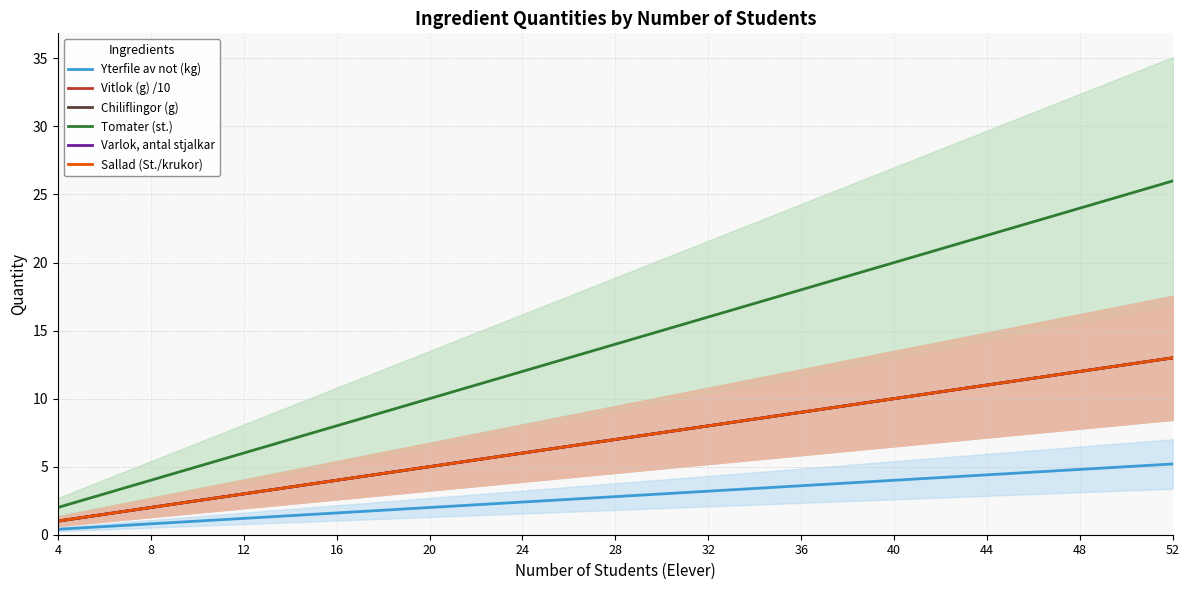

True or false: Sallad (St./krukor) has a value of 11.0 at 44.

True